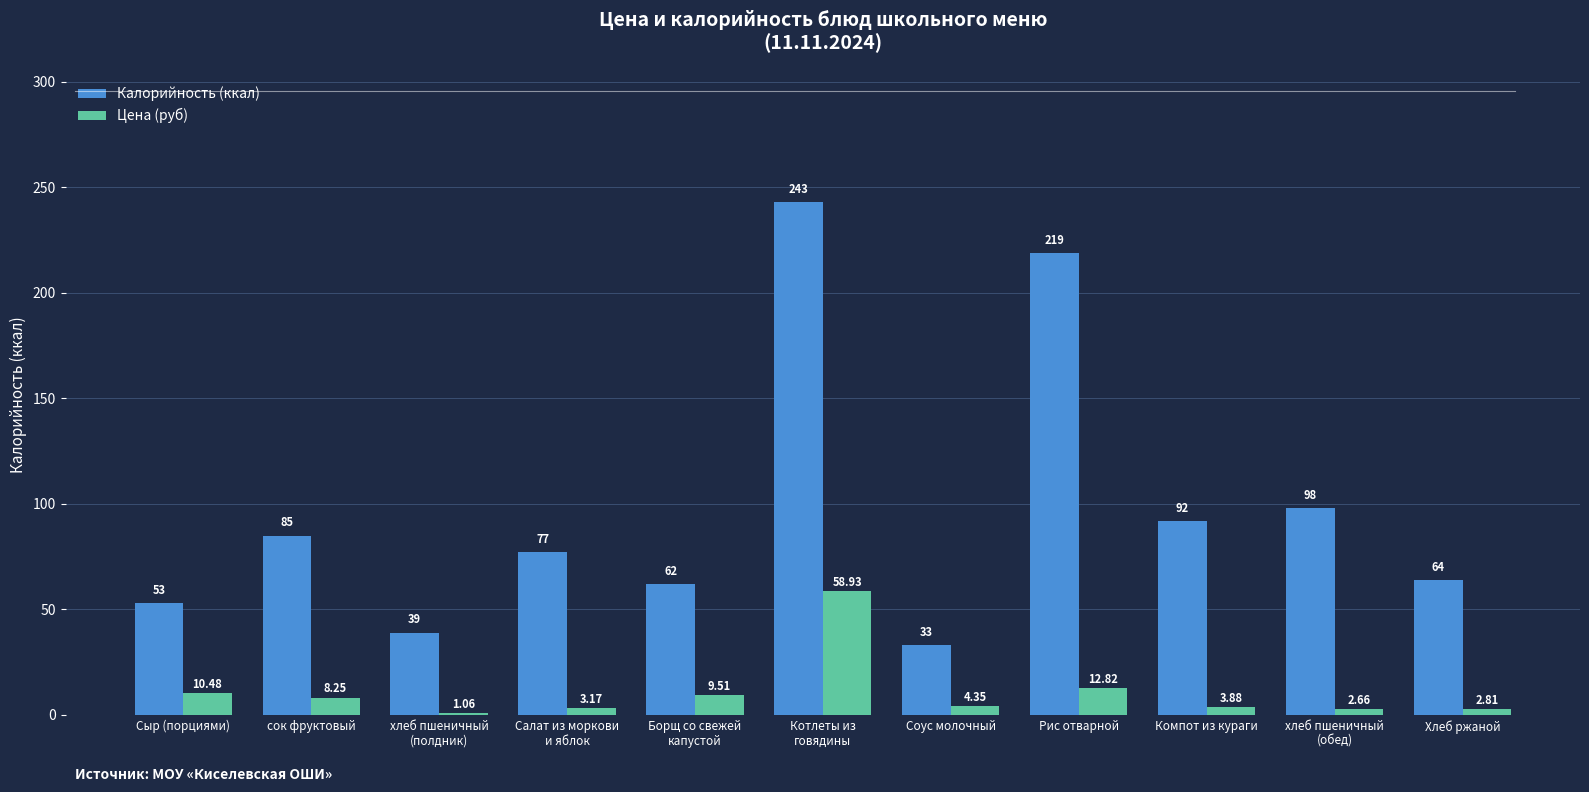

Where does the Цена (руб) series first go above 4?

Сыр (порциями)